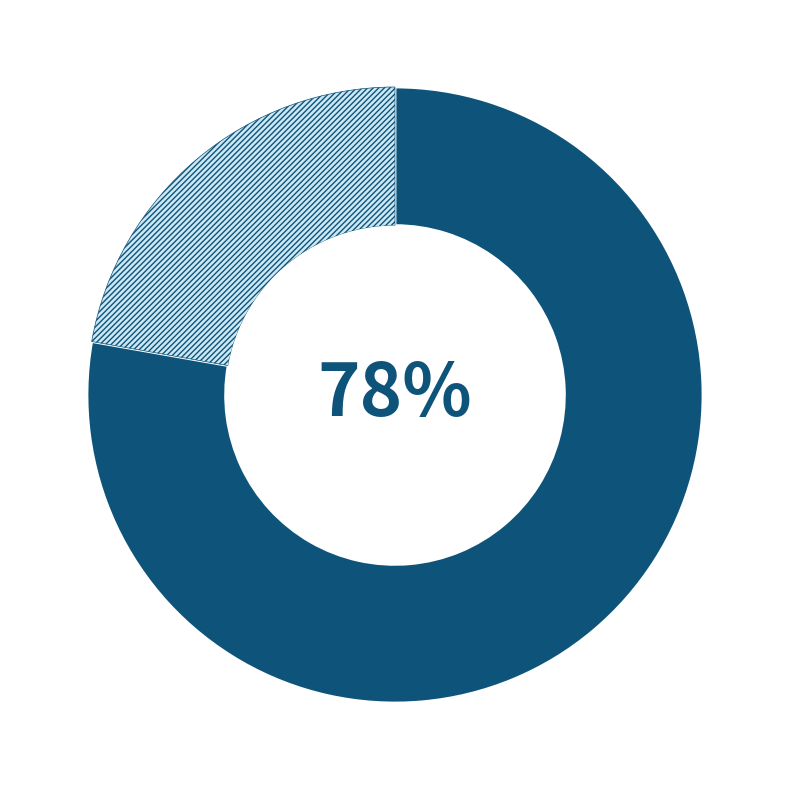

Is there a majority slice in this chart?

Yes